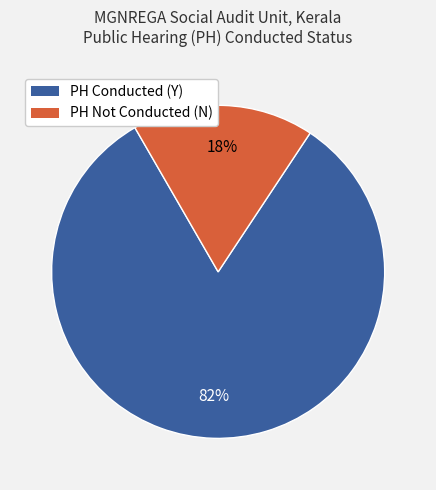

Which category has the smallest portion of the pie?

PH Not Conducted (N)